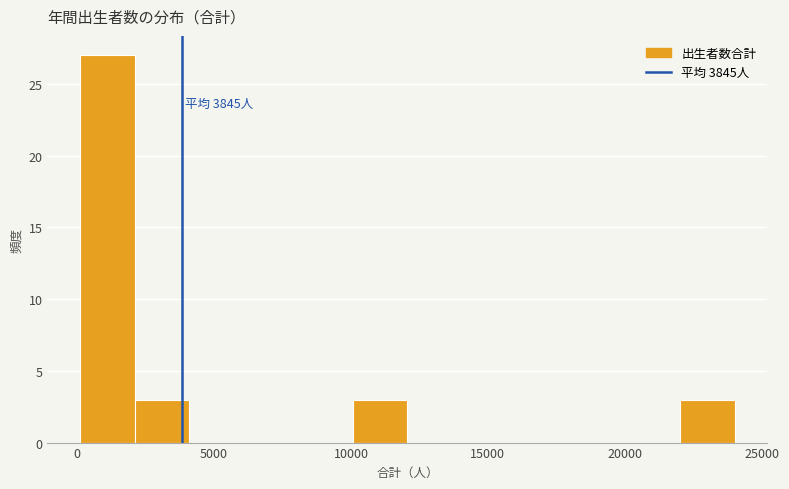

Around what value on the x-axis is the tallest bar? Give the approximate position of its centre, as read against the axis.

1000